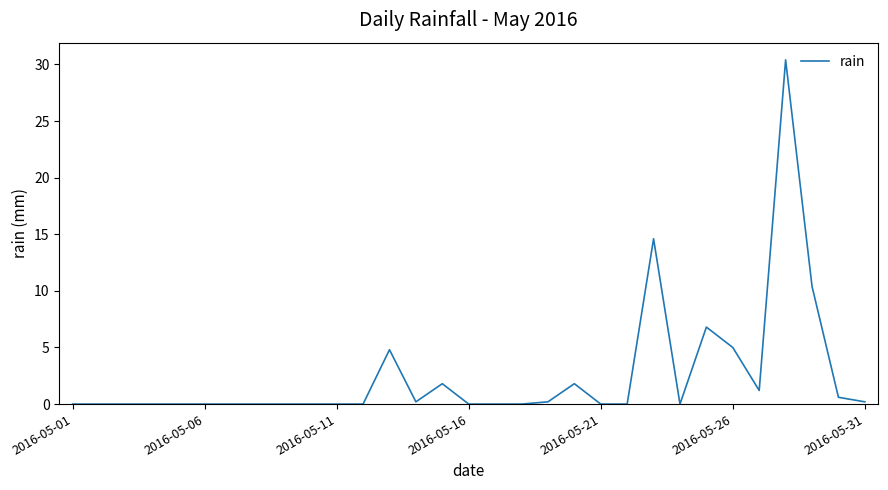

How many distinct data groups are displayed?

1